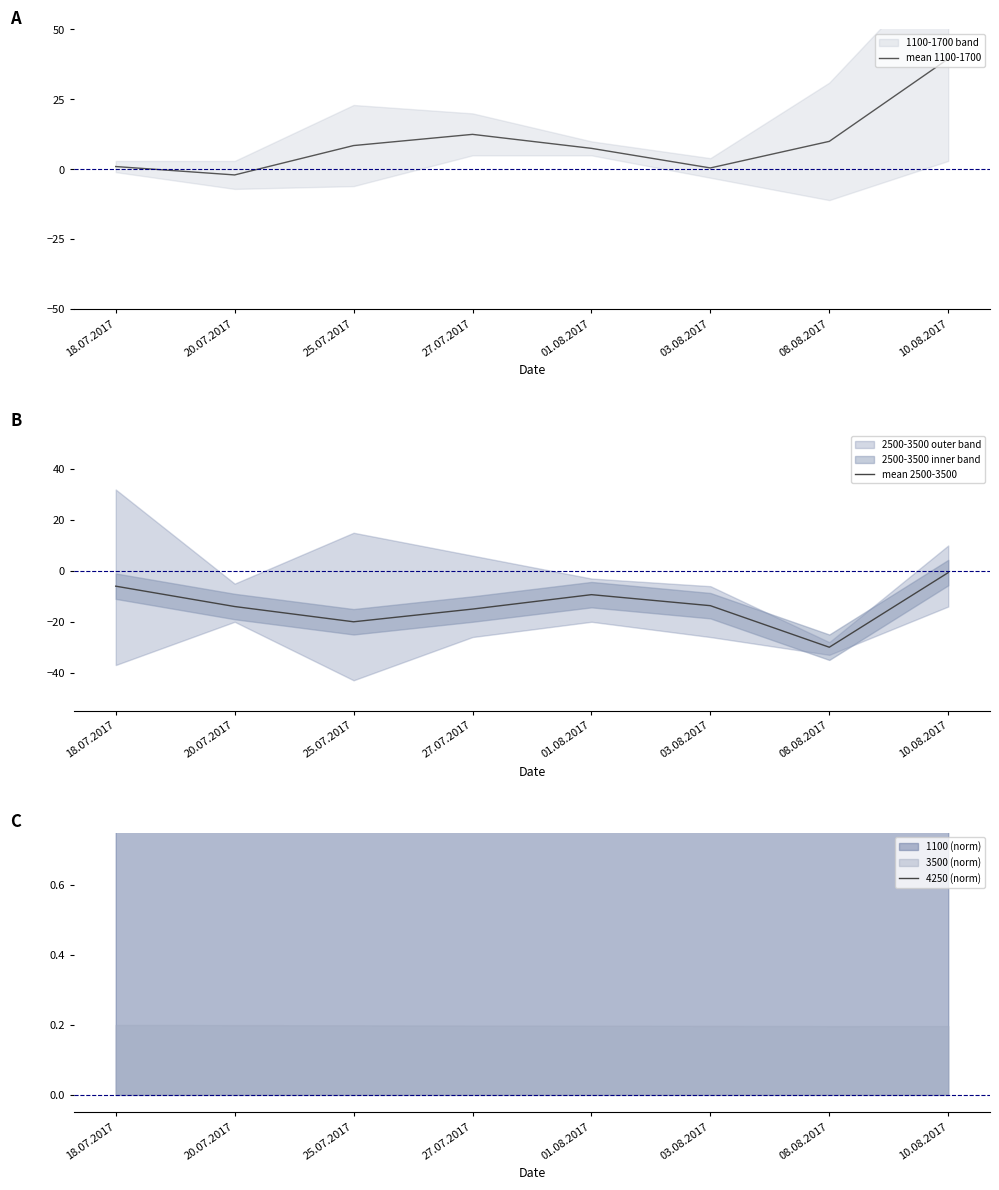

True or false: 4250 (norm) and mean 2500-3500 intersect in this chart.

False